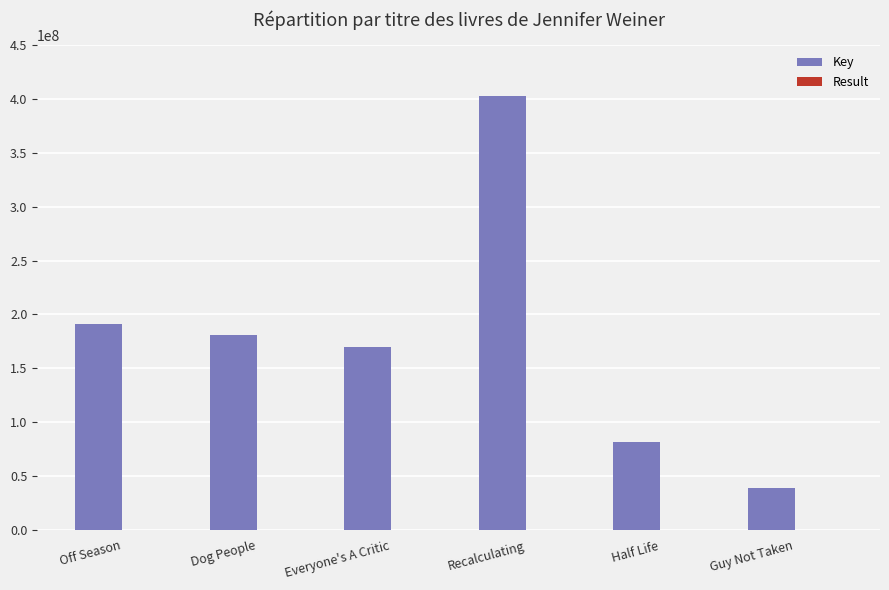

The value of Key at Guy Not Taken is 67322989. True or false?

False